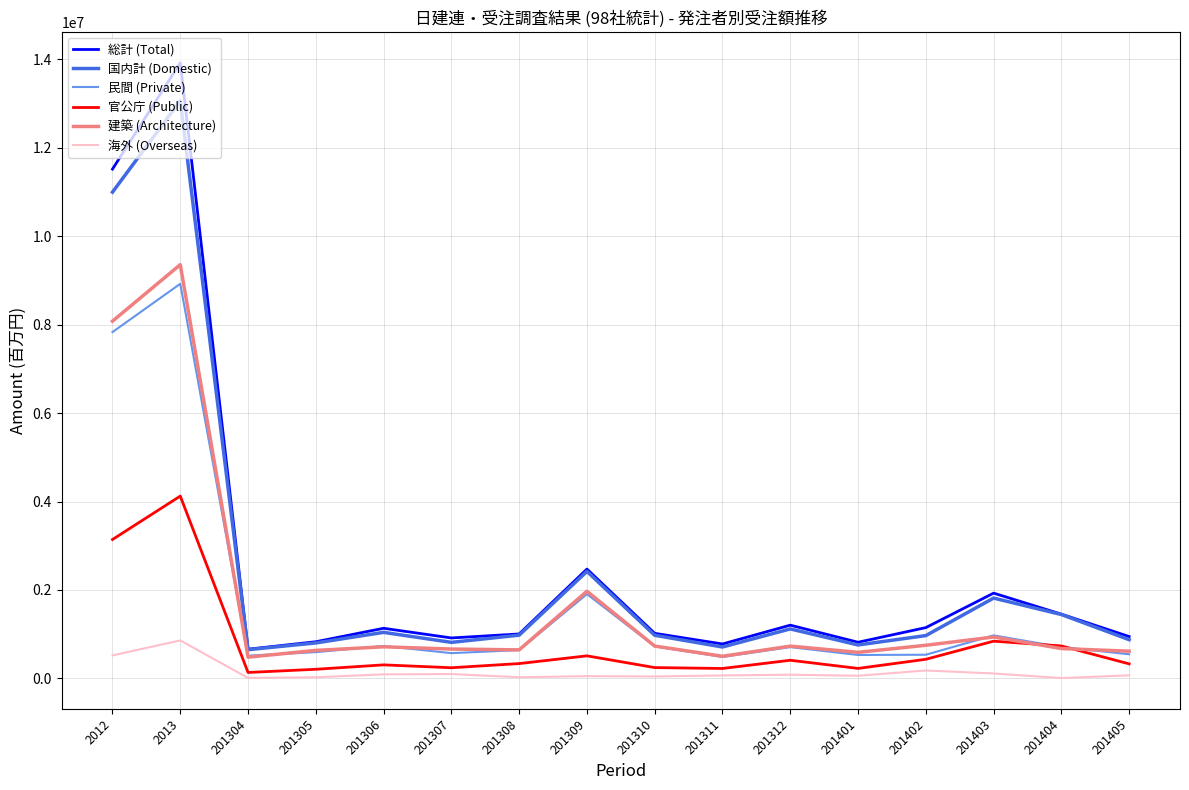

At which category is the sum across all series the highest?

2013